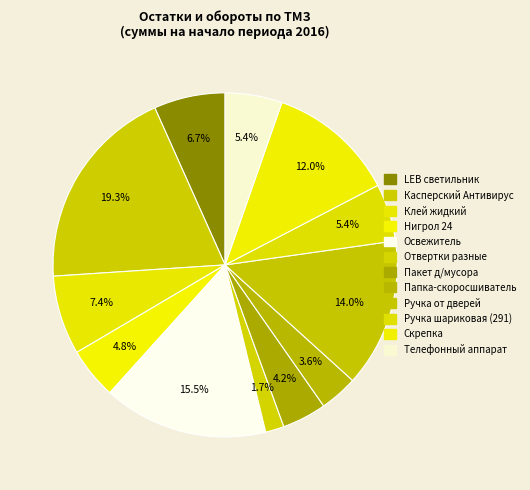

Count the number of slices in the pie.

12